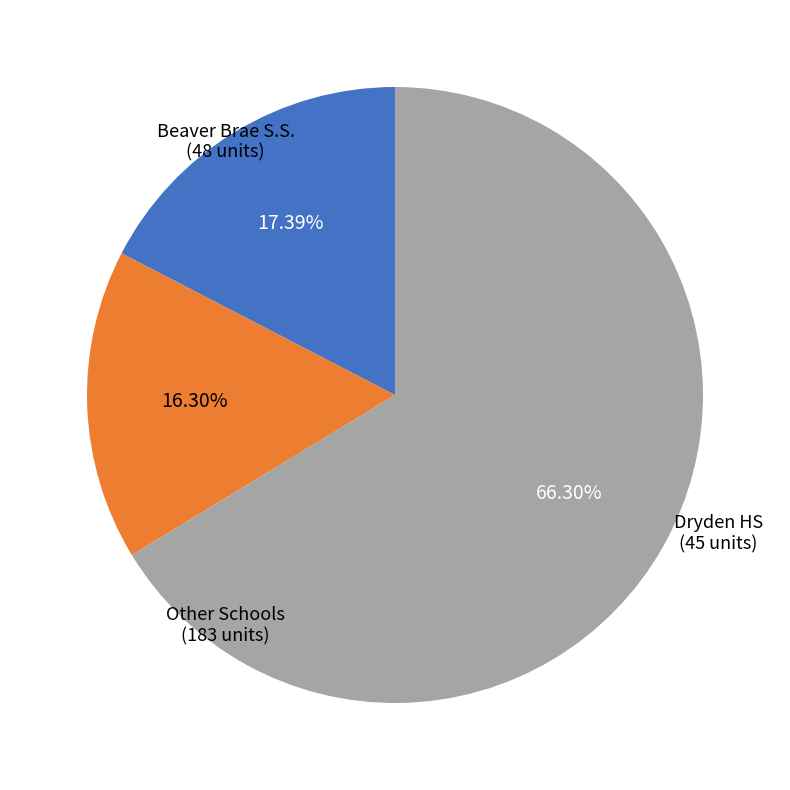

Does any single category account for the majority?

Yes